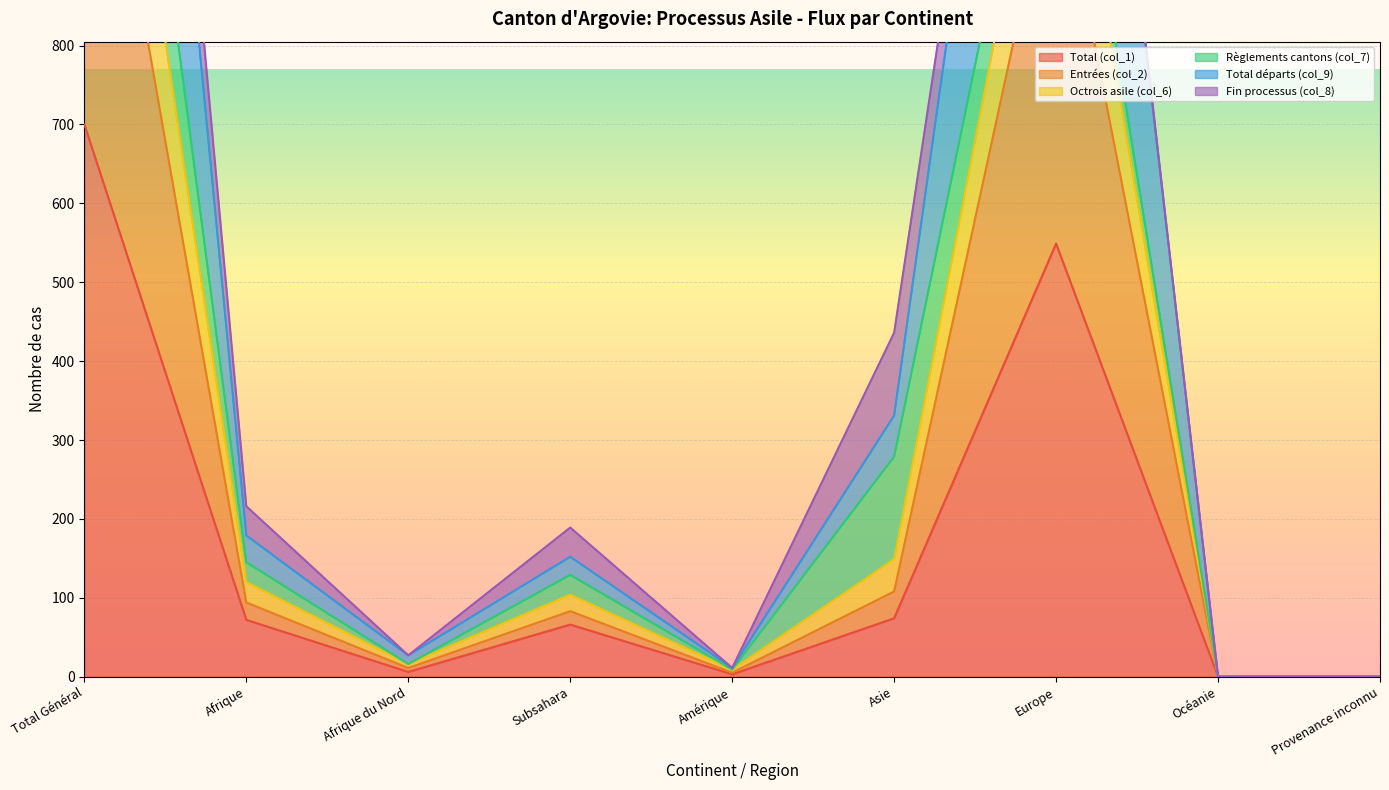

The value of Total (col_1) at Subsahara is 66. True or false?

True